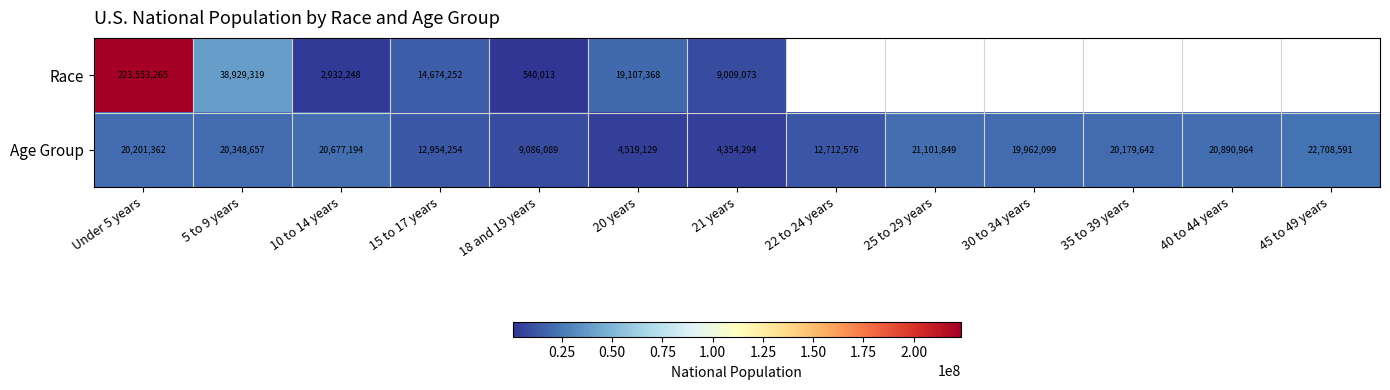

What is the total value across all series at 18 and 19 years?

9626102